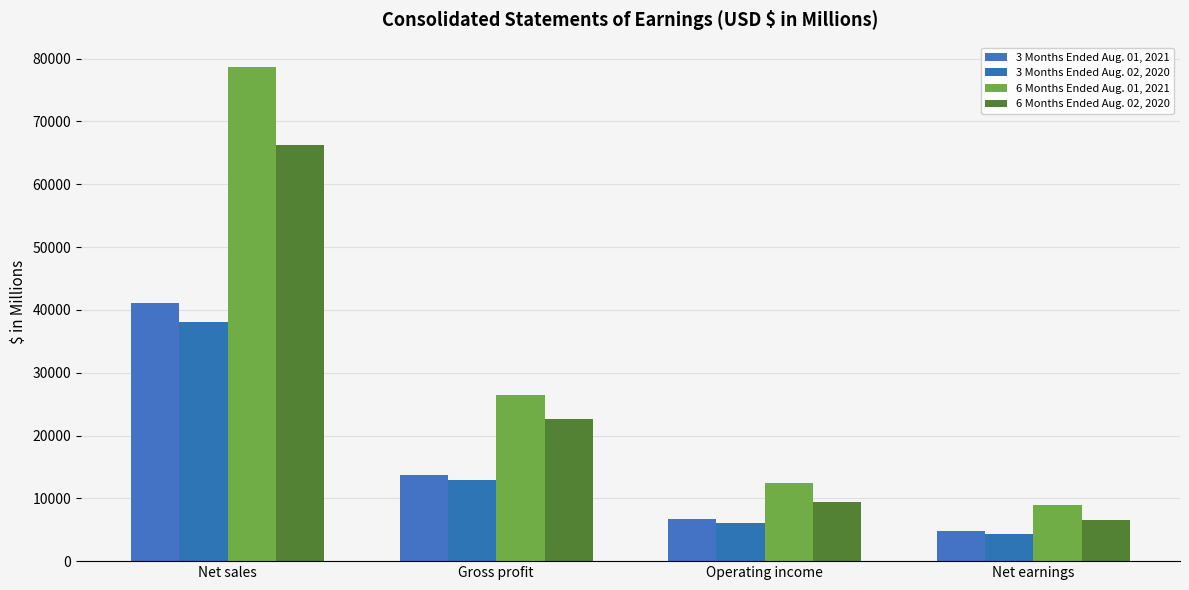

Reading left to right, list all the values displayed in this chart.

3 Months Ended Aug. 01, 2021: Net sales=41118	Gross profit=13665	Operating income=6639	Net earnings=4807
3 Months Ended Aug. 02, 2020: Net sales=38053	Gross profit=12941	Operating income=6067	Net earnings=4332
6 Months Ended Aug. 01, 2021: Net sales=78618	Gross profit=26407	Operating income=12420	Net earnings=8952
6 Months Ended Aug. 02, 2020: Net sales=66313	Gross profit=22566	Operating income=9343	Net earnings=6577